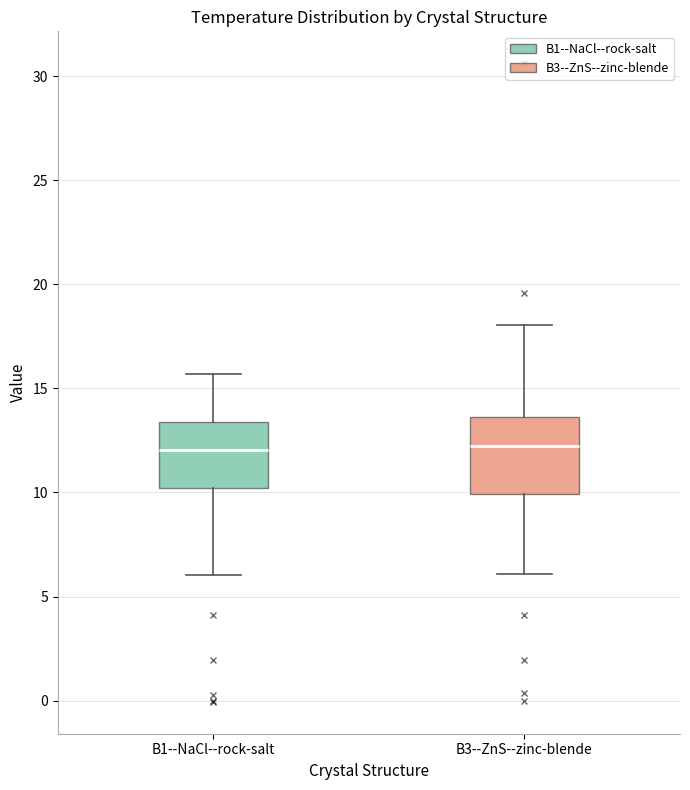

Where does the upper whisker of the box for B1--NaCl--rock-salt end on the y-axis? The values are not printed on the chart, so give them approximately, as read against the axis.

15.5